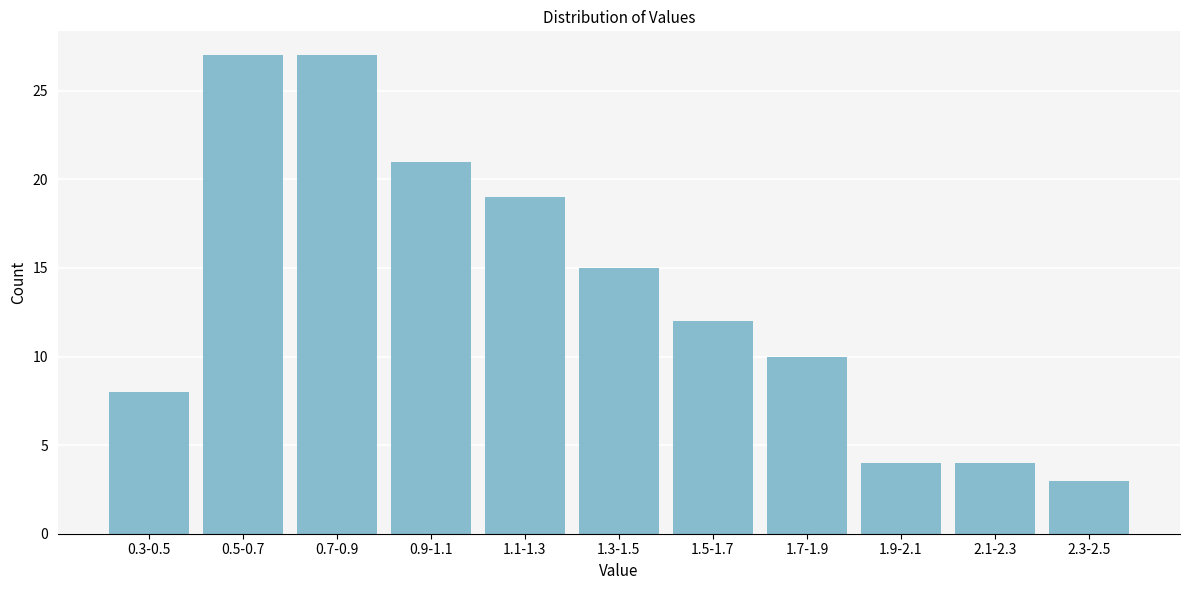

Reading right to left, transcribe all the data shown in this chart.

2.3-2.5=3	2.1-2.3=4	1.9-2.1=4	1.7-1.9=10	1.5-1.7=12	1.3-1.5=15	1.1-1.3=19	0.9-1.1=21	0.7-0.9=27	0.5-0.7=27	0.3-0.5=8